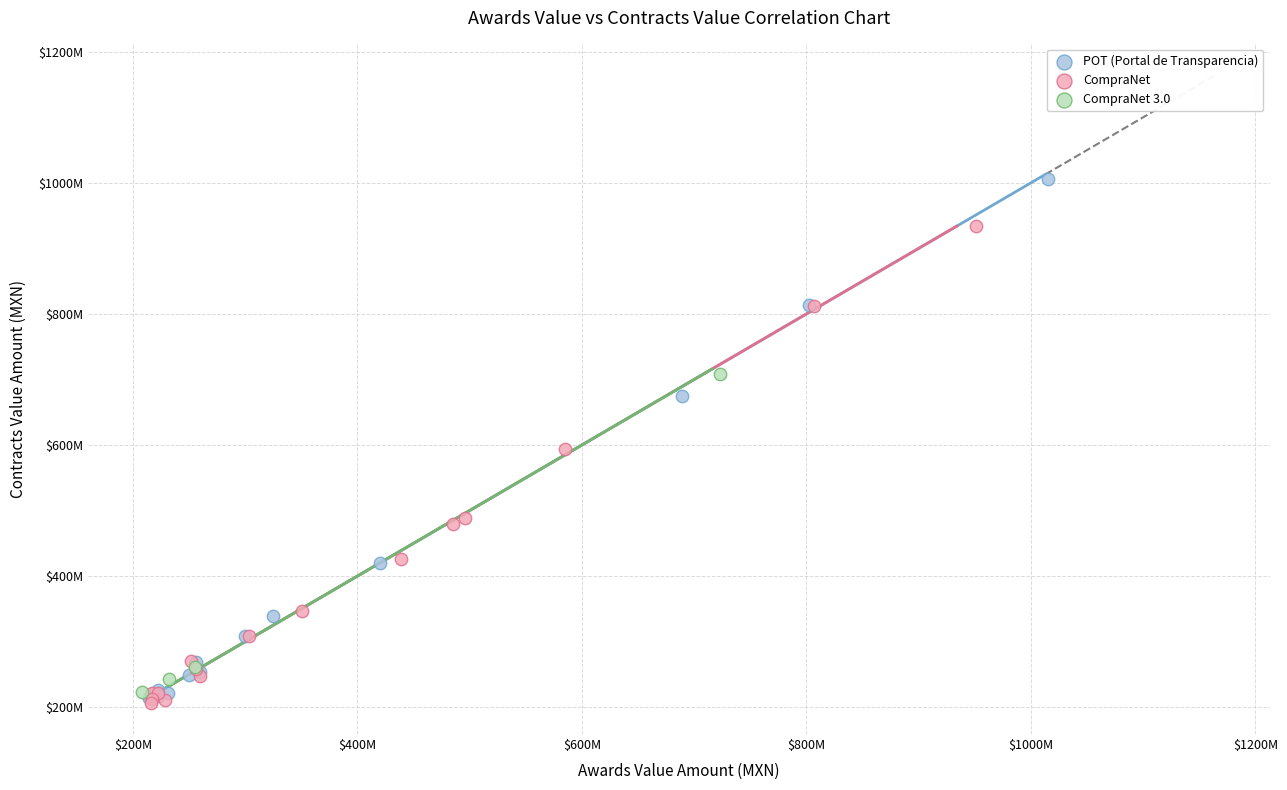

Which series contains the highest Y value?

POT (Portal de Transparencia)